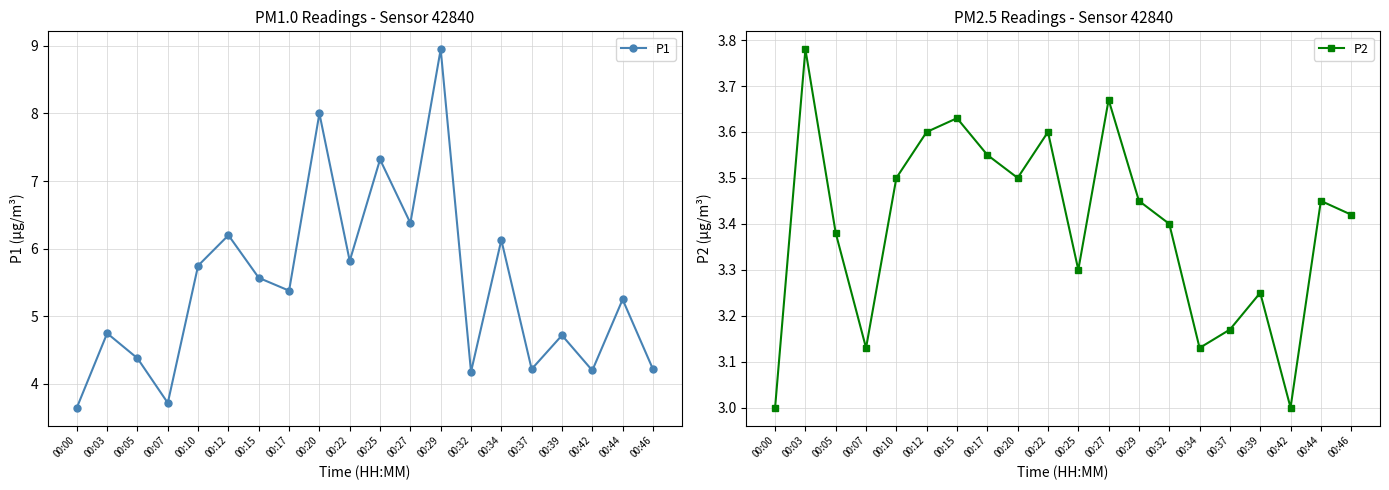

At which category does P2 reach its first local peak?

00:03